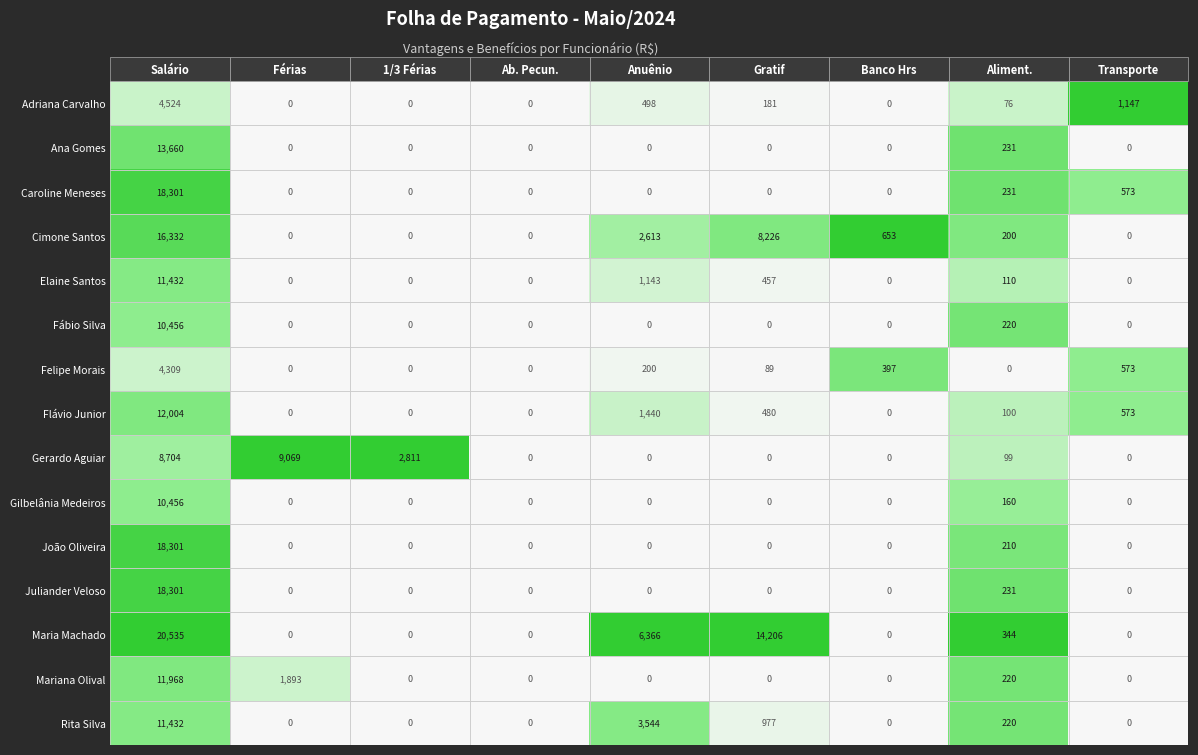

What is the approximate value of Cimone Santos at Salário?

16332